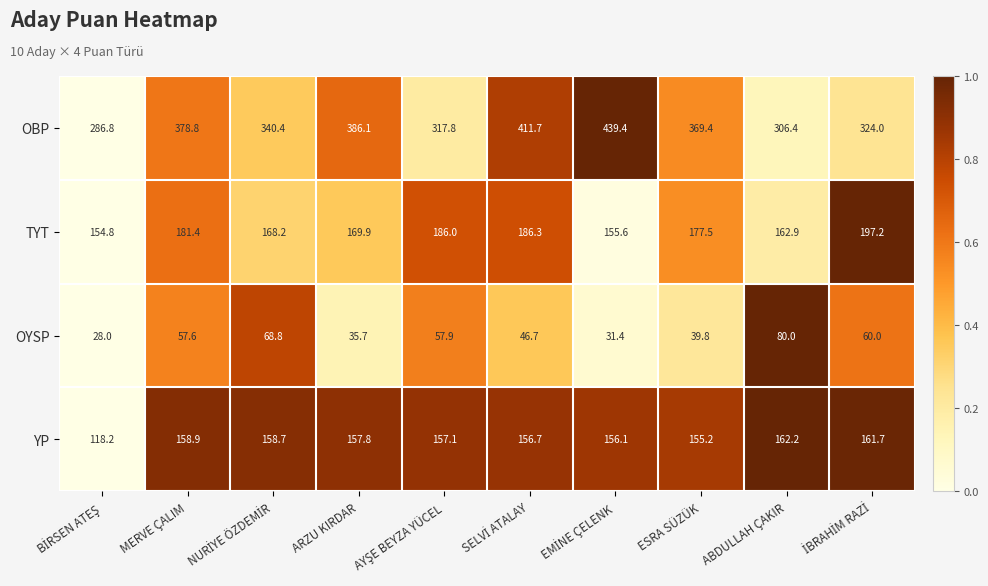

The value of OYSP at ABDULLAH ÇAKIR is 110.2. True or false?

False